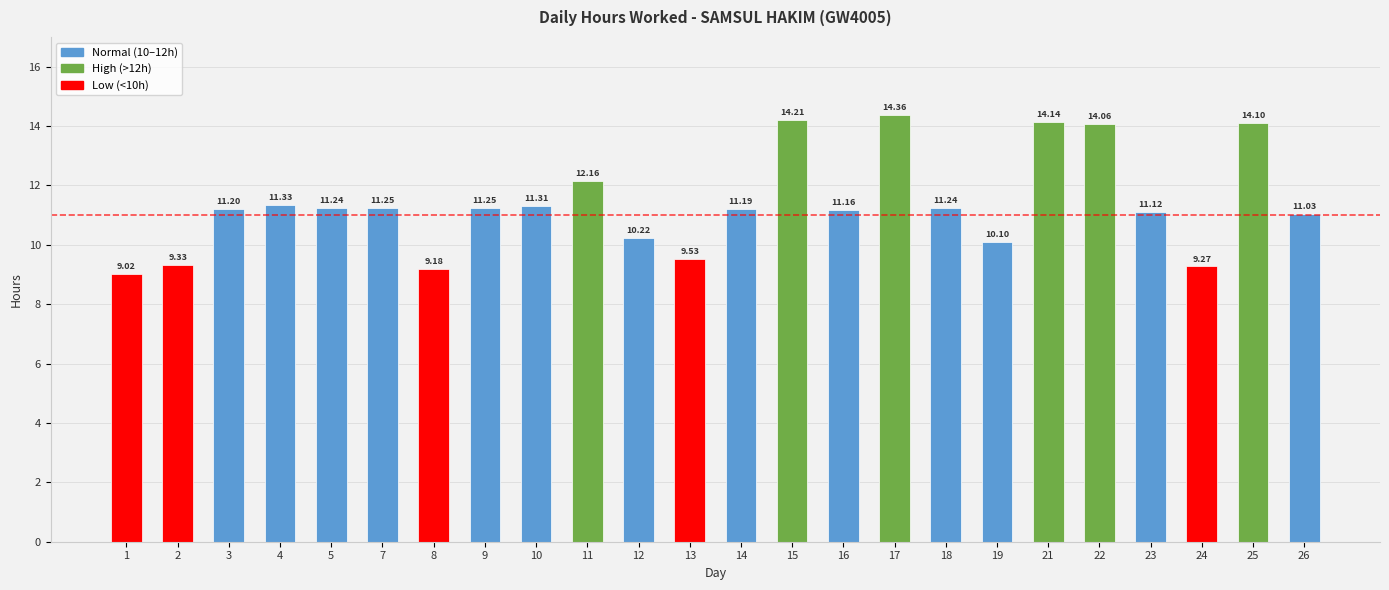

What is the difference between the values at 8 and 22?

4.9